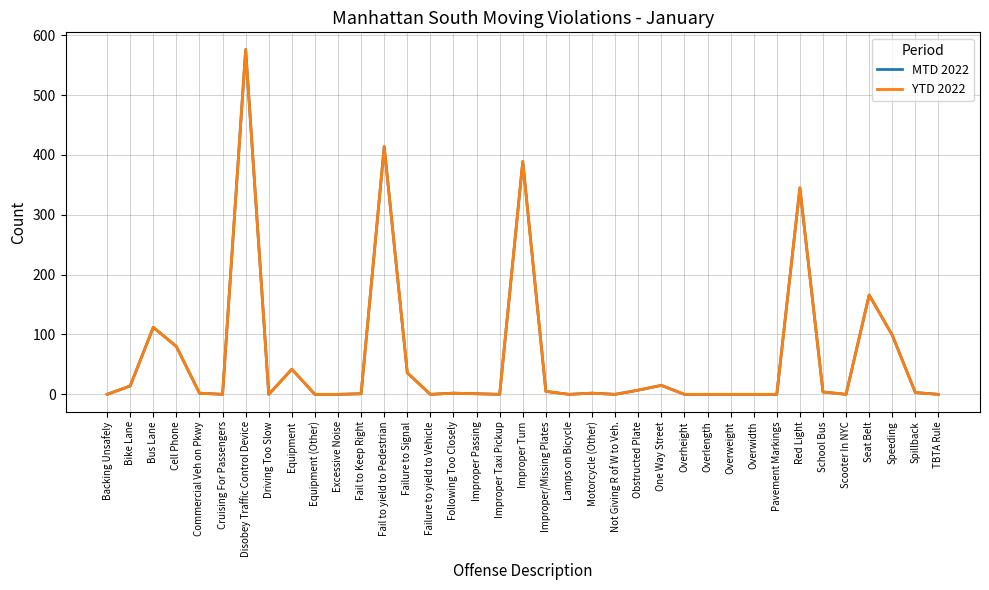

Which category has the lowest value across all series?

Backing Unsafely